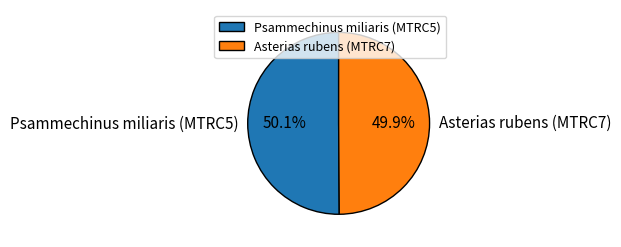

What is the ratio of the value at Asterias rubens (MTRC7) to the value at Psammechinus miliaris (MTRC5)?

1.0